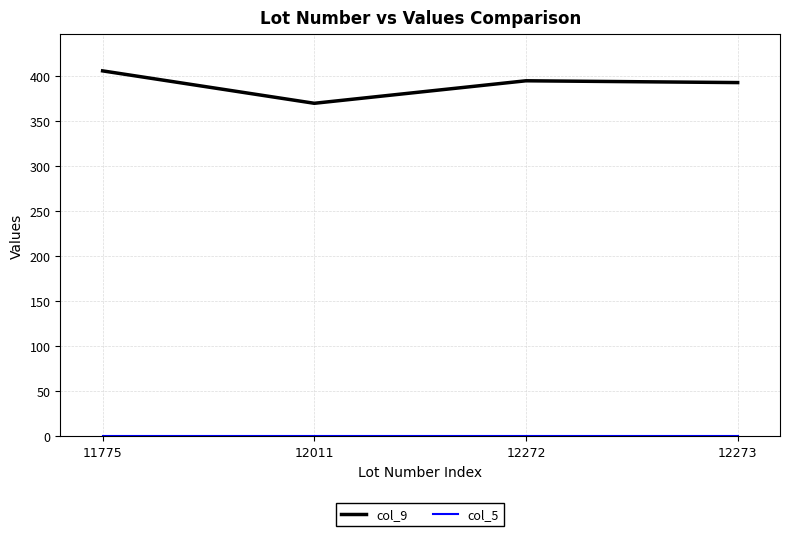

What is the highest value of the col_9 series?

406